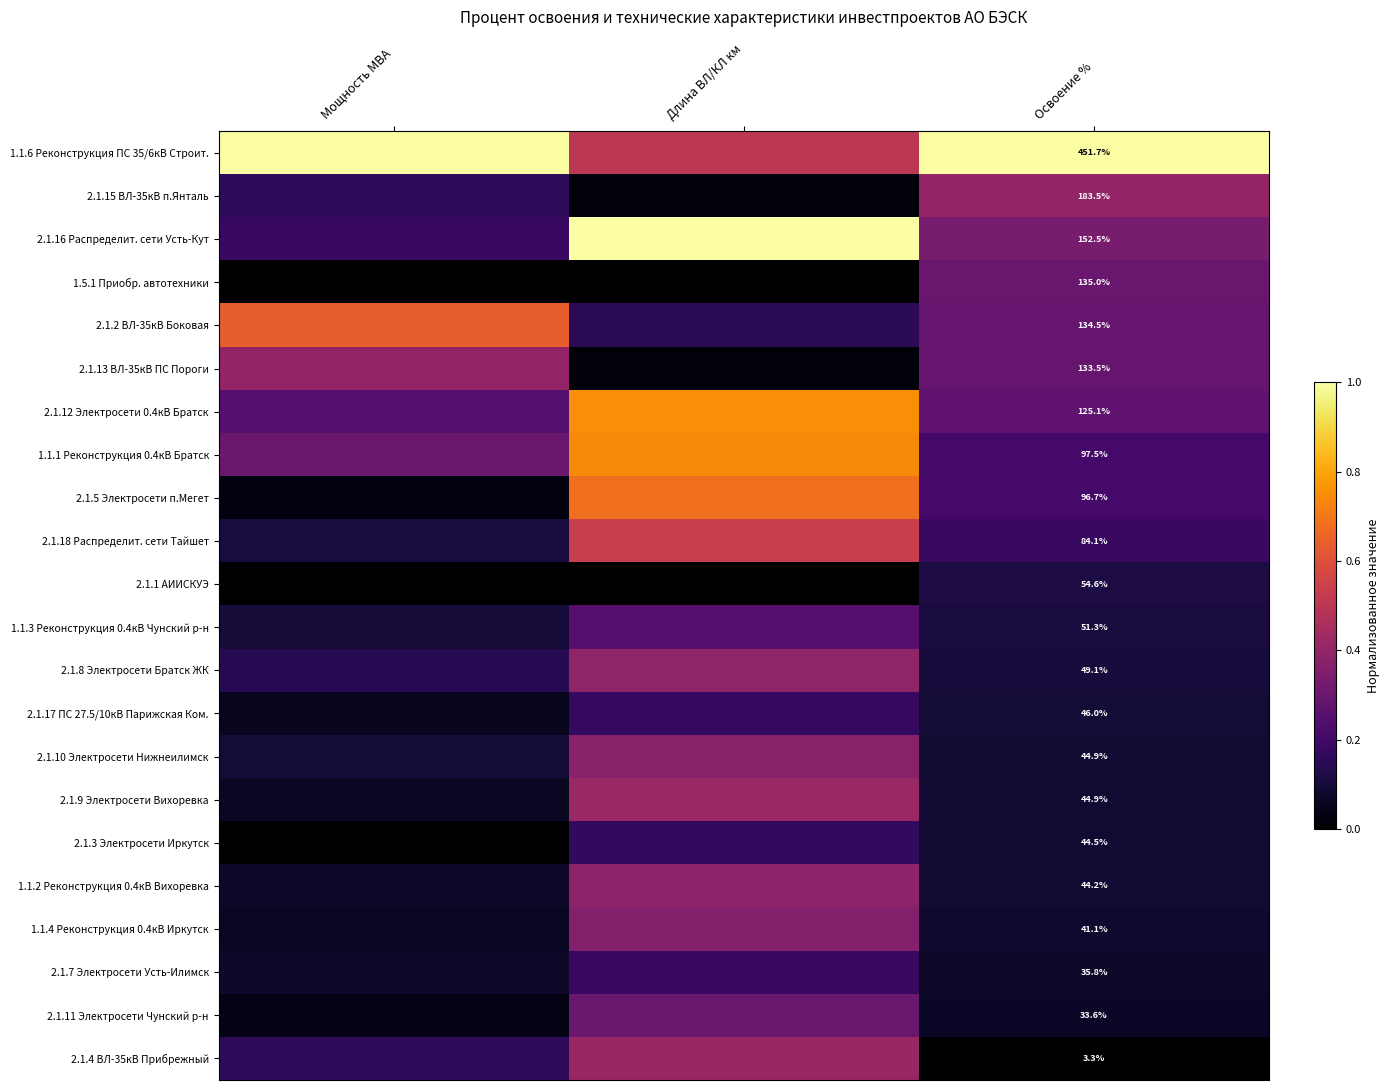

The value of 1.1.1 Реконструкция 0.4кВ Братск at Освоение % is 0.0. True or false?

False